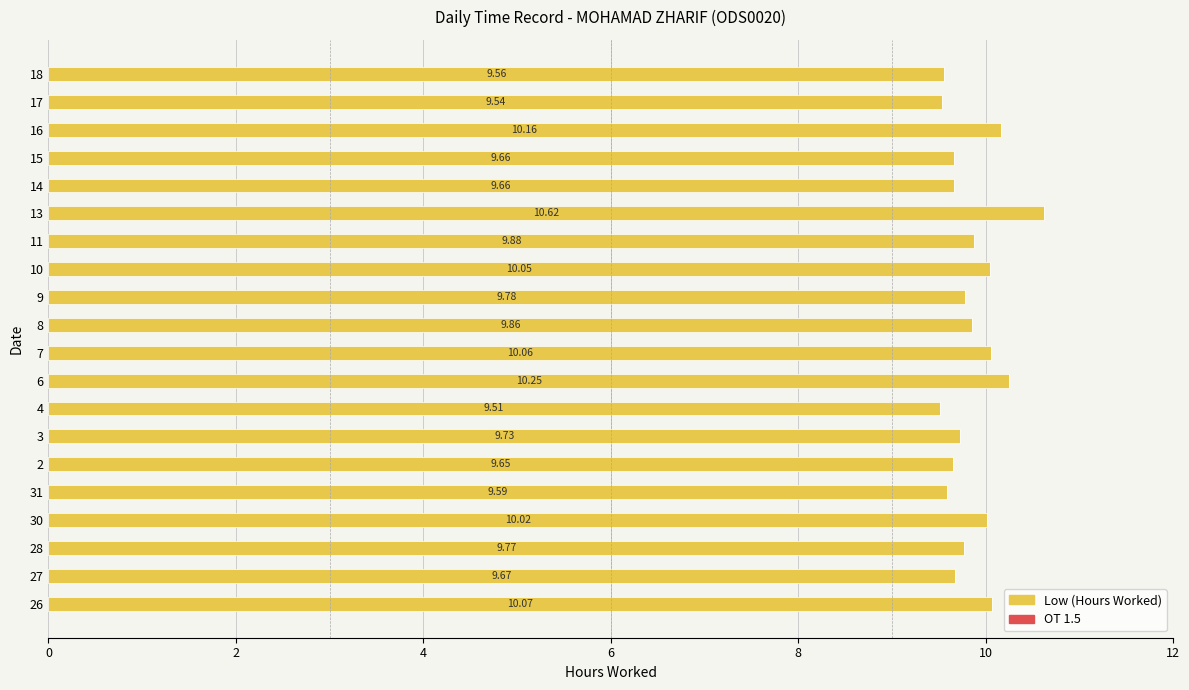

What is the difference between the maximum and minimum values?

1.1